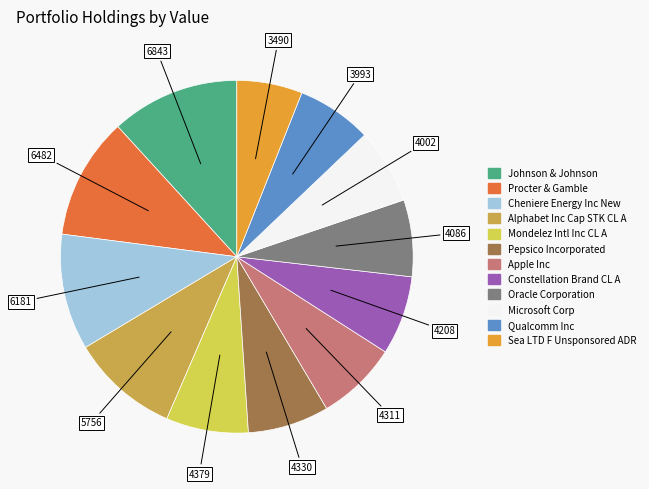

Does any single category account for the majority?

No